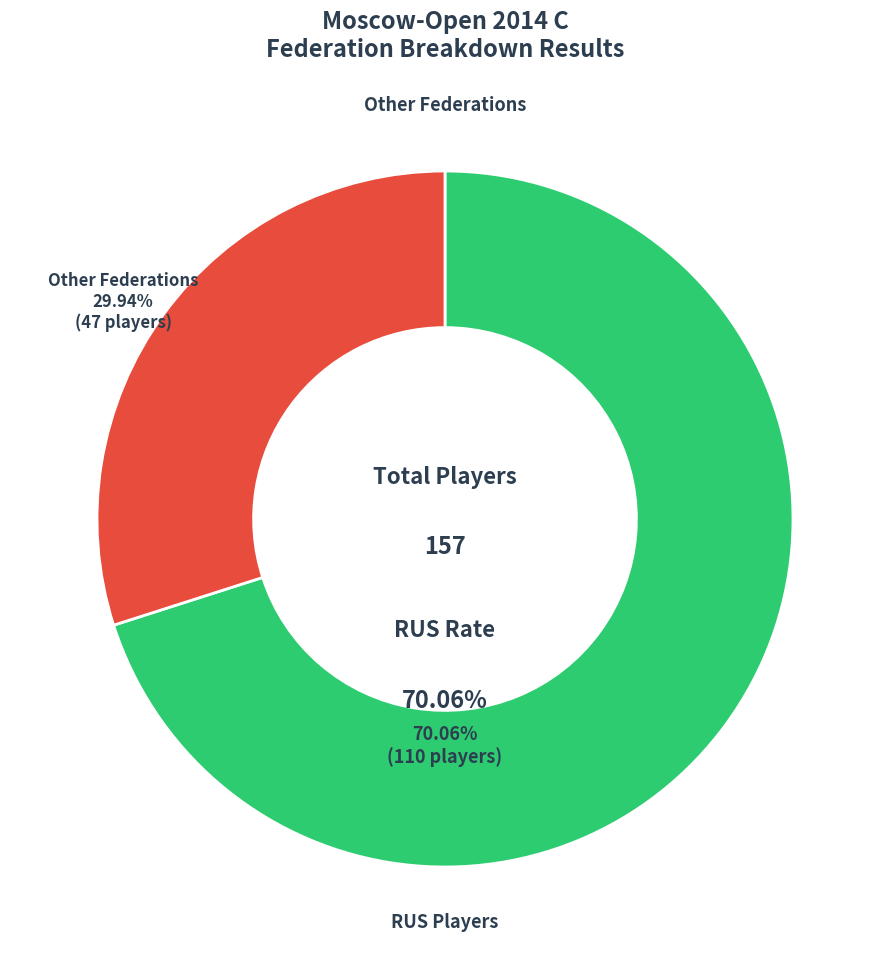

To the nearest percent, what portion does RUS represent?

70%